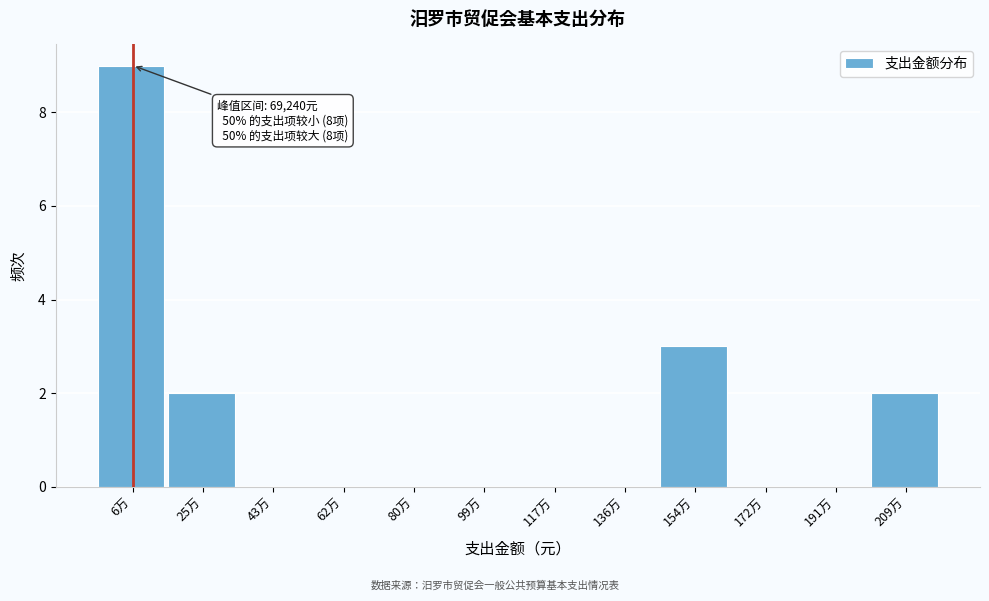

Reading left to right, extract all data points from this chart.

6万=9	25万=2	43万=0	62万=0	80万=0	99万=0	117万=0	136万=0	154万=3	172万=0	191万=0	209万=2